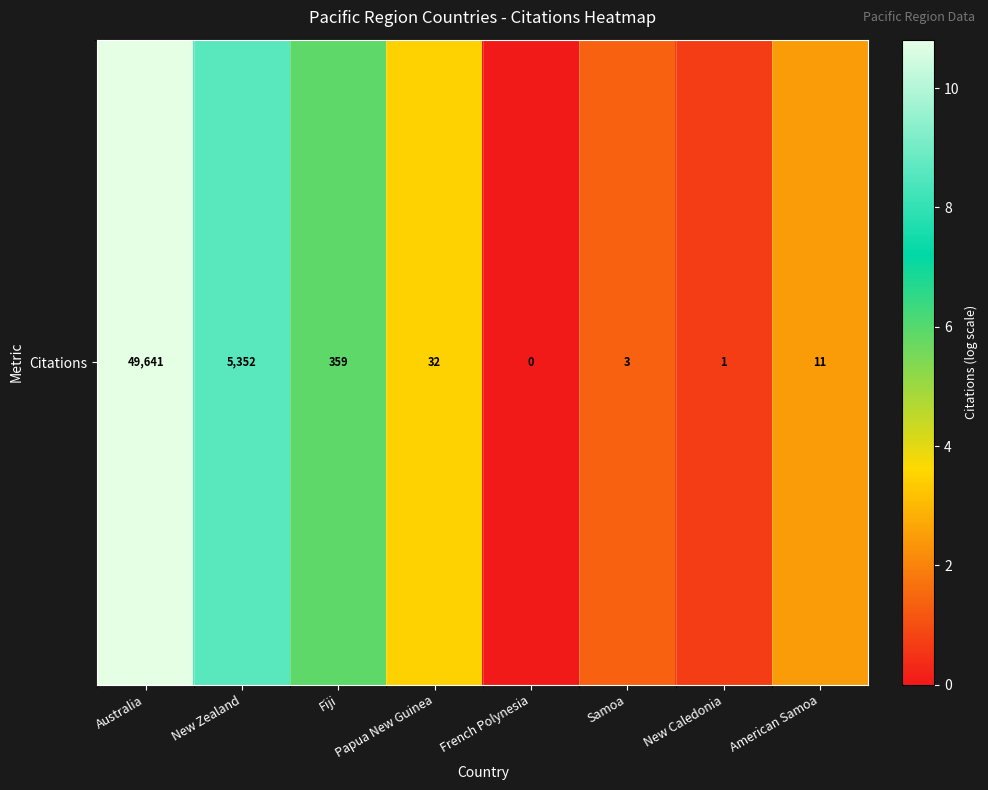

The chart shows a value of 1.4 at Samoa. True or false?

True